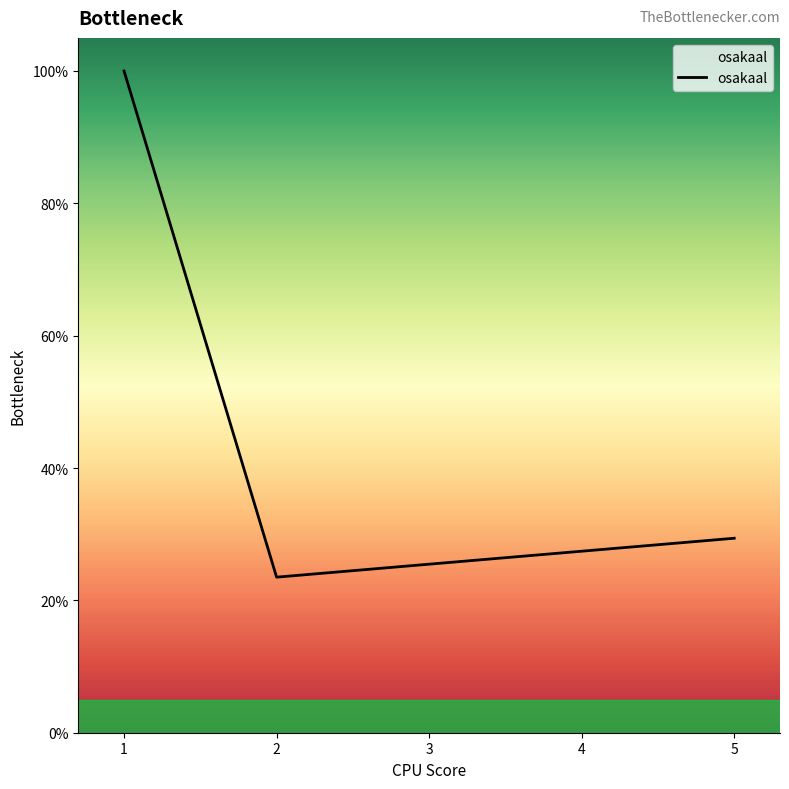

What is the difference between the maximum and second lowest values?

70.6